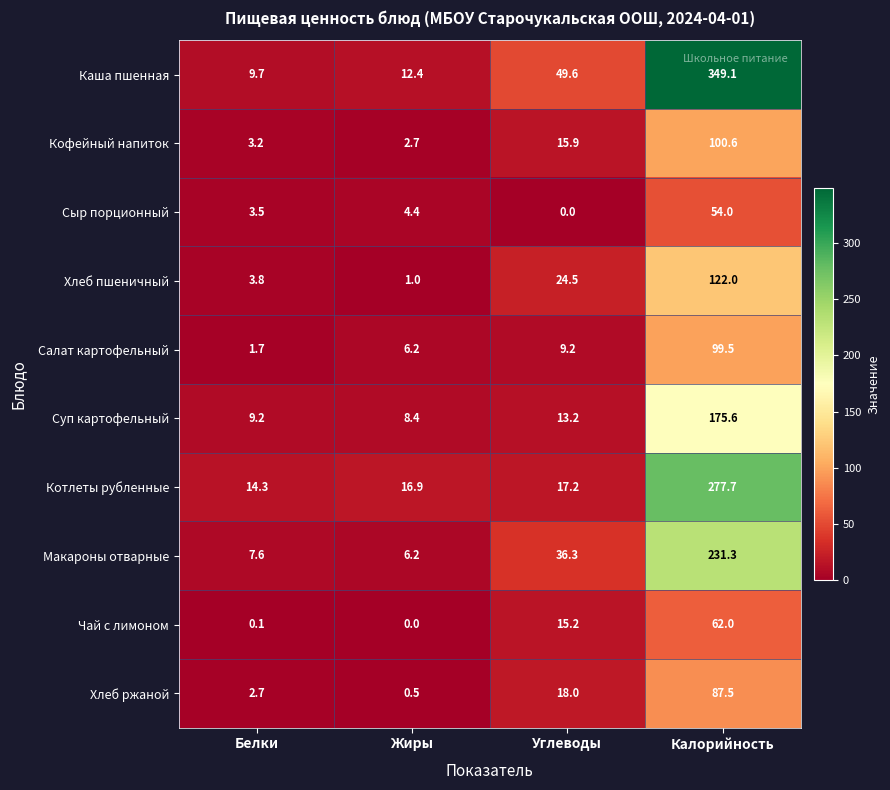

What is the spread (max minus min) of values at Жиры?

16.9